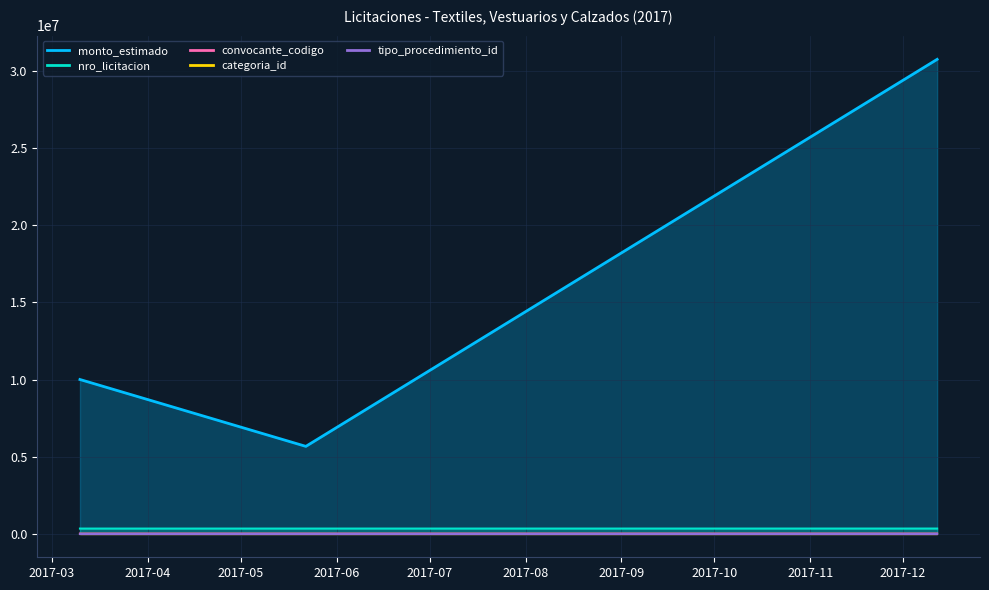

Reading left to right, what are all the values shown in this chart?

monto_estimado: 10000000	5660000	30780000
nro_licitacion: 323553	324226	325241
convocante_codigo: 278	271	352